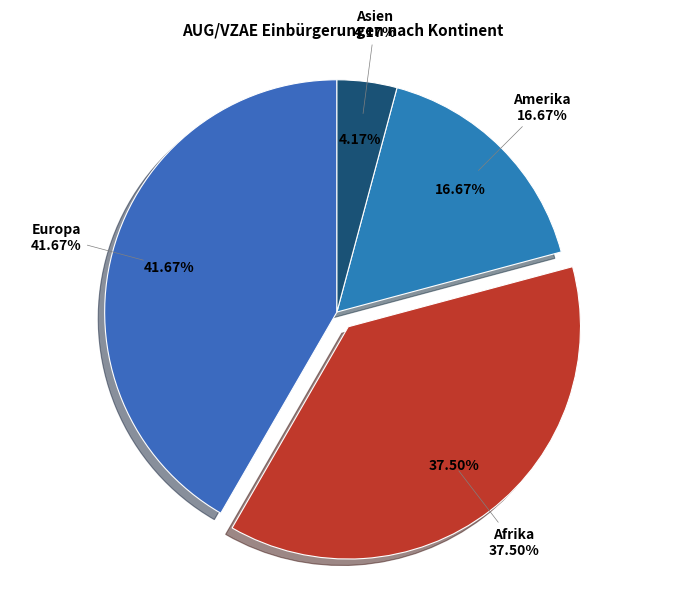

What is the change in value from Europa to Asien?

-9